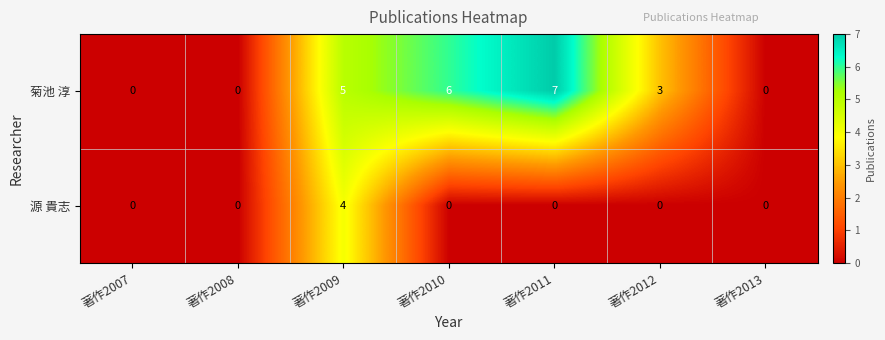

Reading left to right, what are all the values shown in this chart?

菊池 淳: 著作2007=0	著作2008=0	著作2009=5	著作2010=6	著作2011=7	著作2012=3	著作2013=0
源 貴志: 著作2007=0	著作2008=0	著作2009=4	著作2010=0	著作2011=0	著作2012=0	著作2013=0